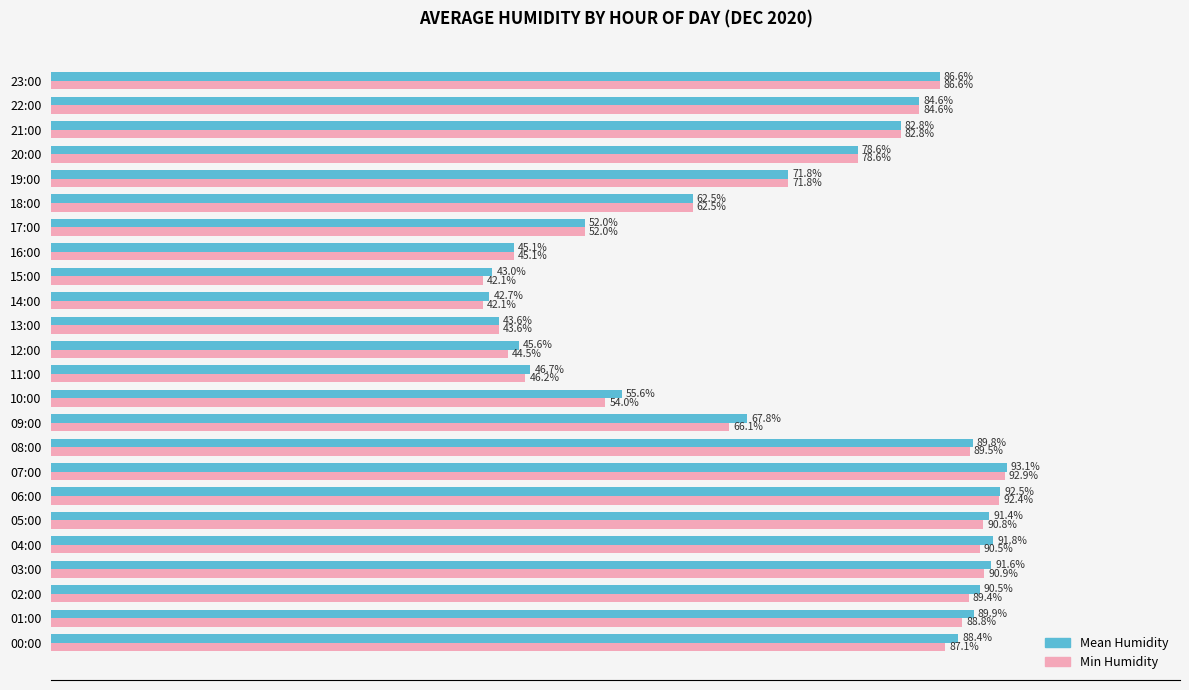

At which label is Mean Humidity closest to 67?

09:00